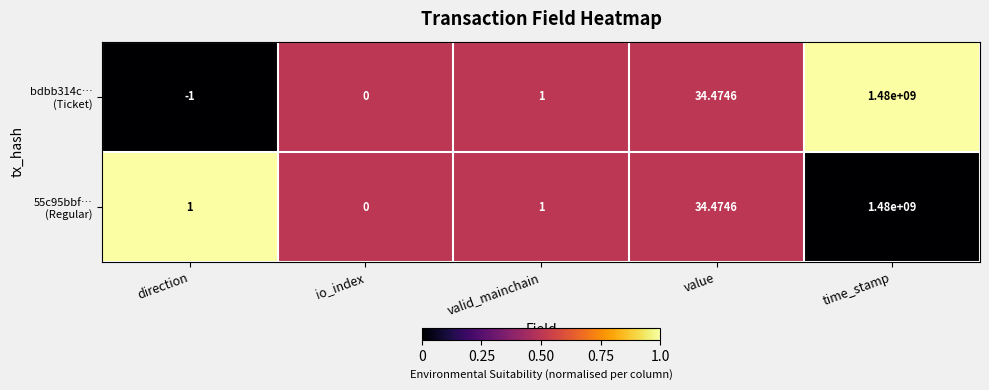

At which category is the sum across all series the highest?

time_stamp